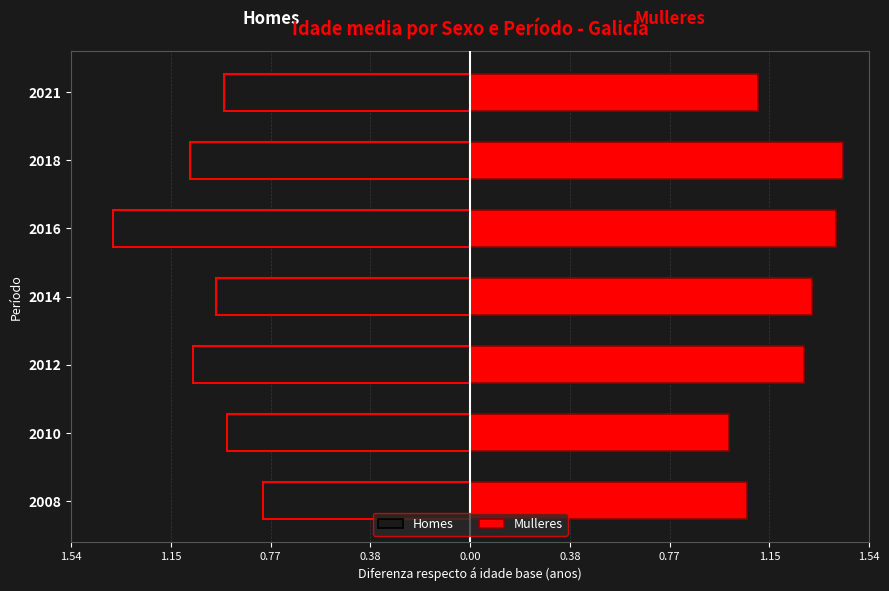

How many bars are there in each group?

2